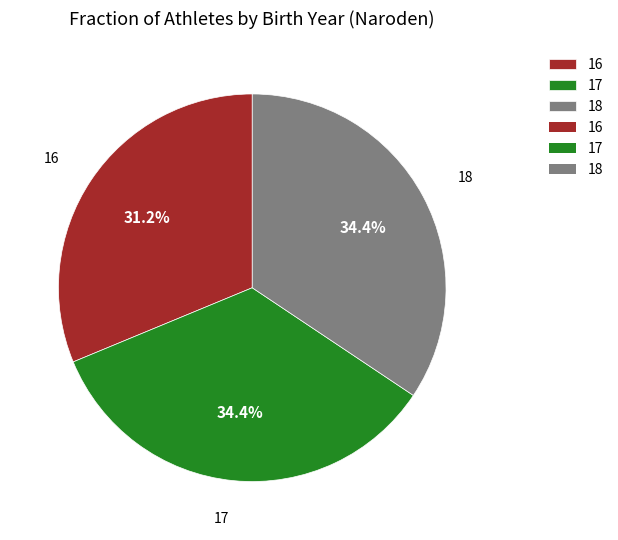

What is the smallest slice in the pie chart?

16